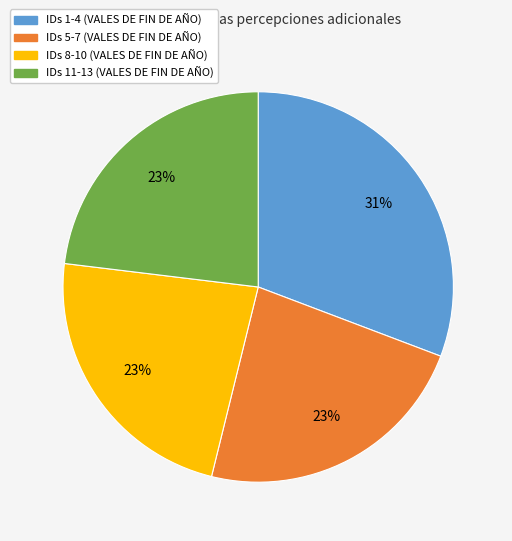

To the nearest percent, what is the average slice percentage?

25%